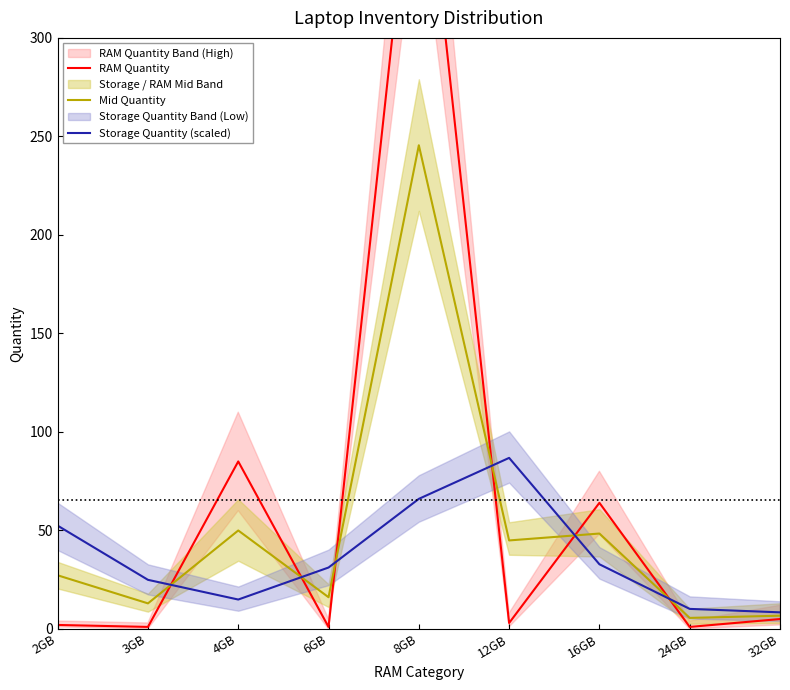

In Mid Quantity, how many points are higher than both neighbors (excluding endpoints)?

3